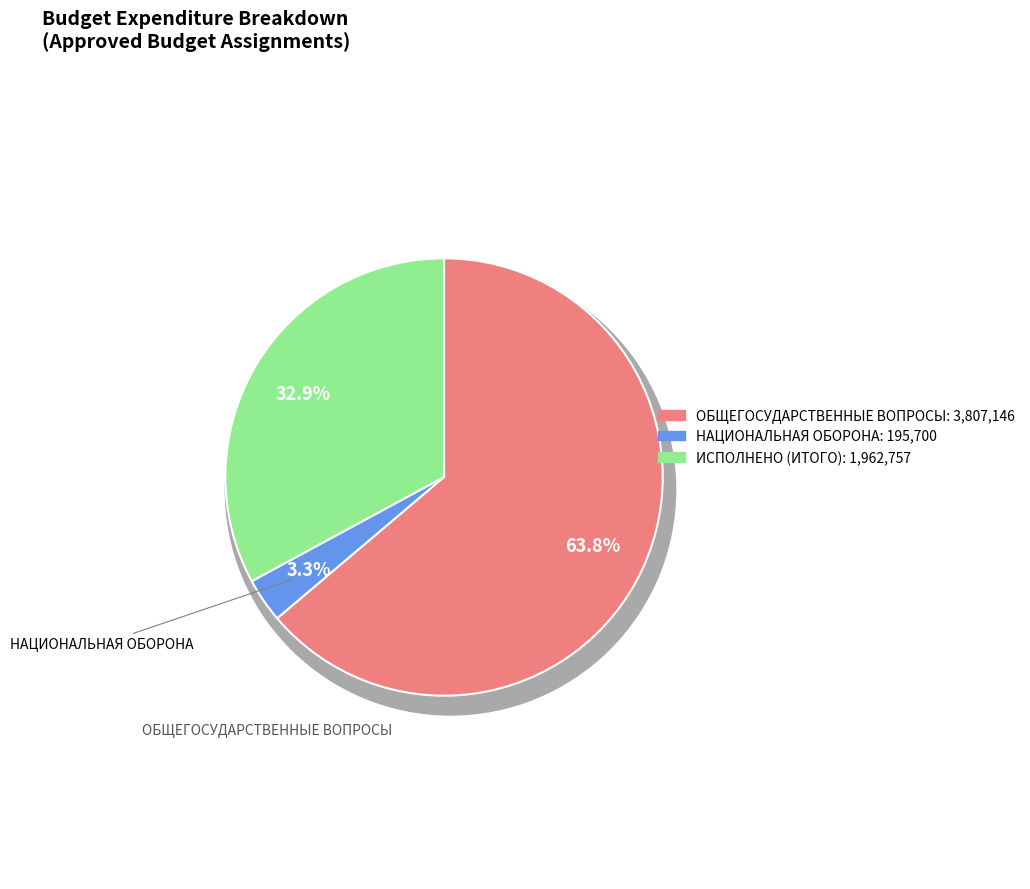

What is the change in value from ОБЩЕГОСУДАРСТВЕННЫЕ ВОПРОСЫ to НАЦИОНАЛЬНАЯ ОБОРОНА?

-3611446